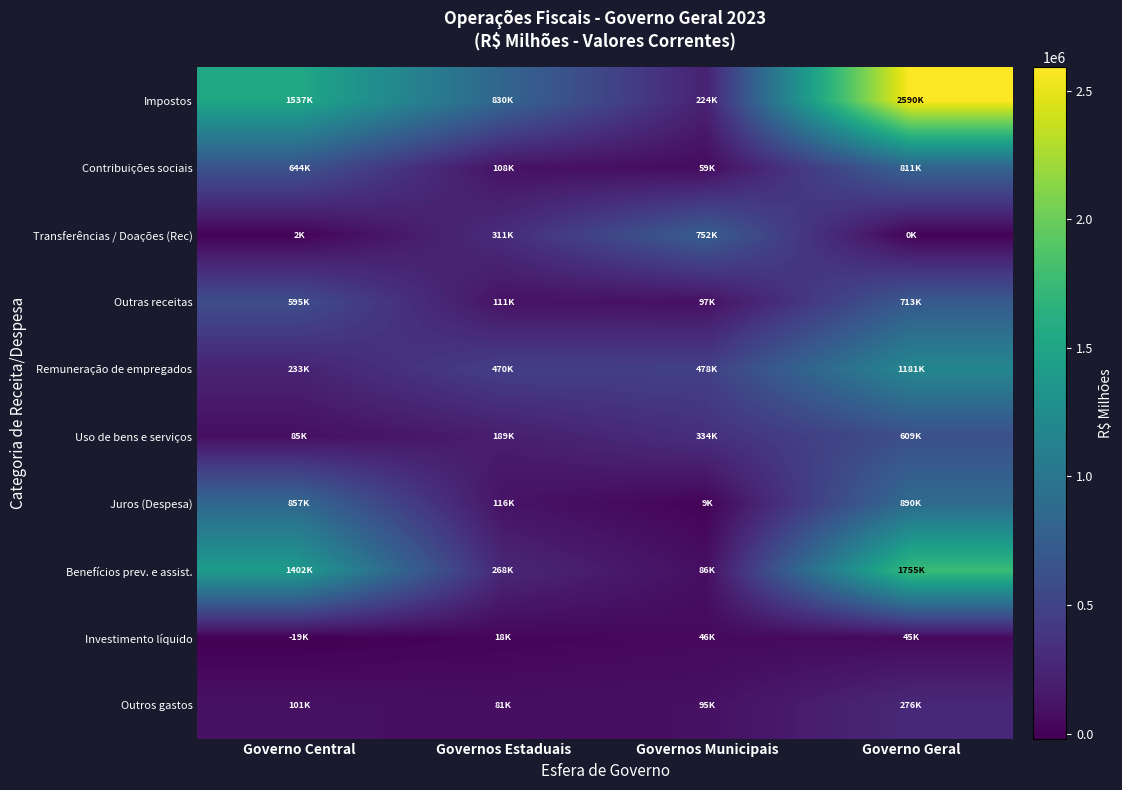

Rank the series by their maximum value, from lowest to highest.

Investimento líquido, Outros gastos, Uso de bens e serviços, Outras receitas, Transferências / Doações (Rec), Contribuições sociais, Juros (Despesa), Remuneração de empregados, Benefícios prev. e assist., Impostos